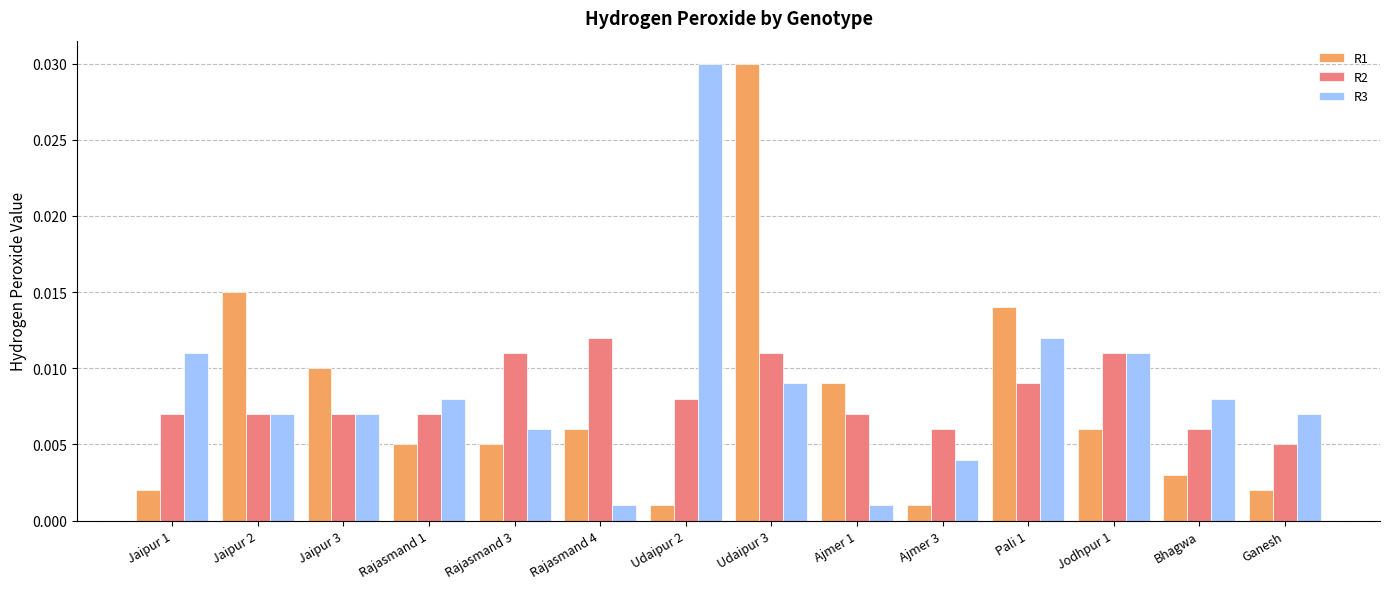

Between Rajasmand 3 and Udaipur 2, which series saw the biggest shift?

R3